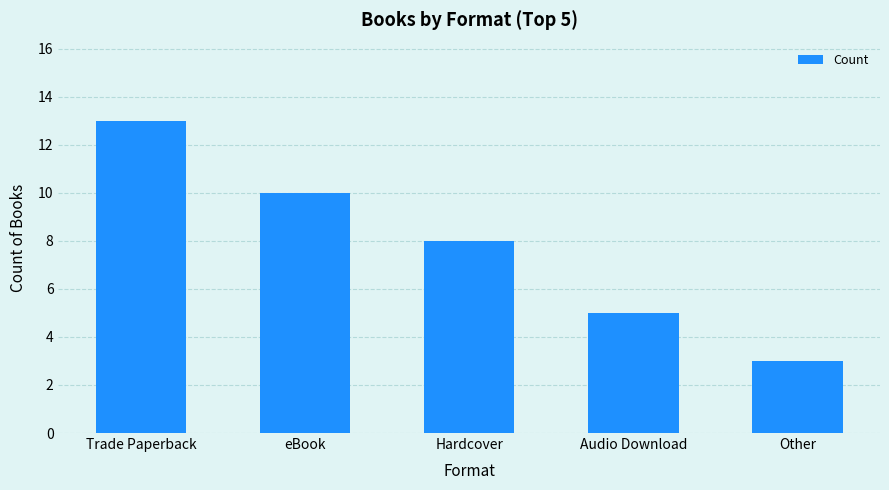

Reading left to right, transcribe all the data shown in this chart.

Trade Paperback=13	eBook=10	Hardcover=8	Audio Download=5	Other=3